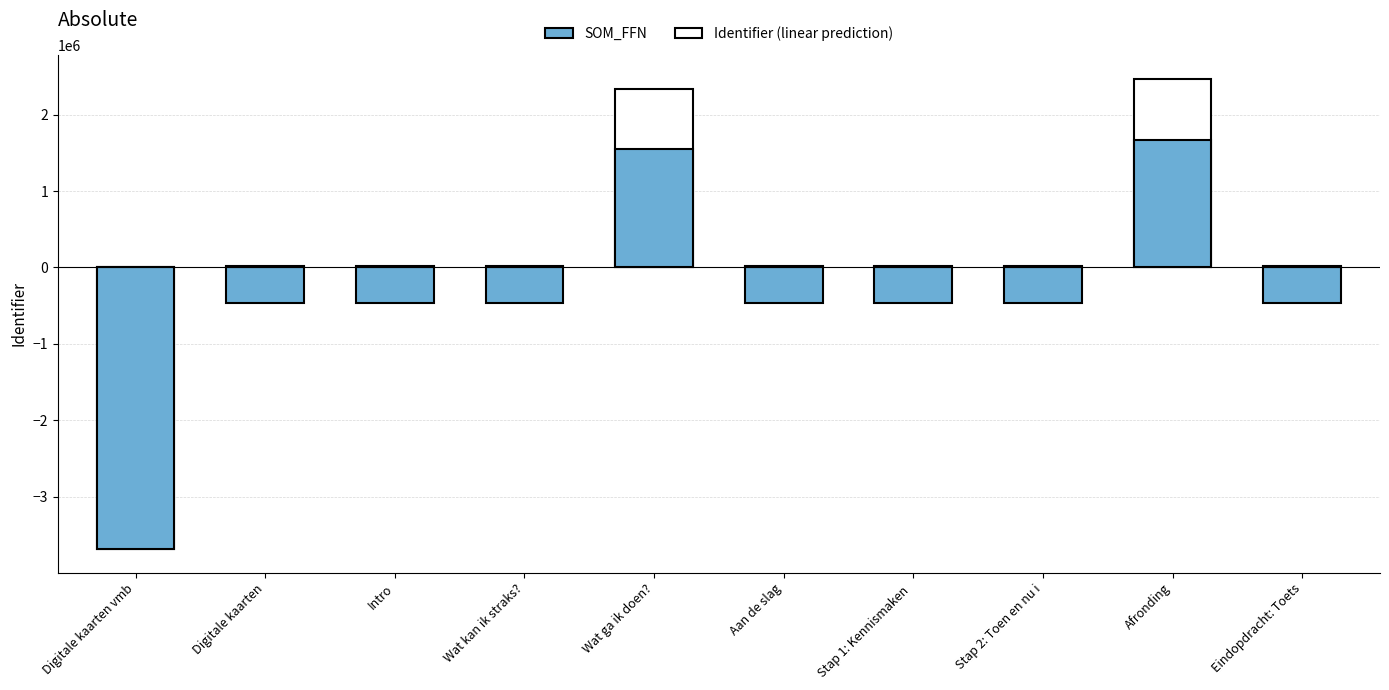

What is the label of the 10th bar from the left?

Eindopdracht: Toets